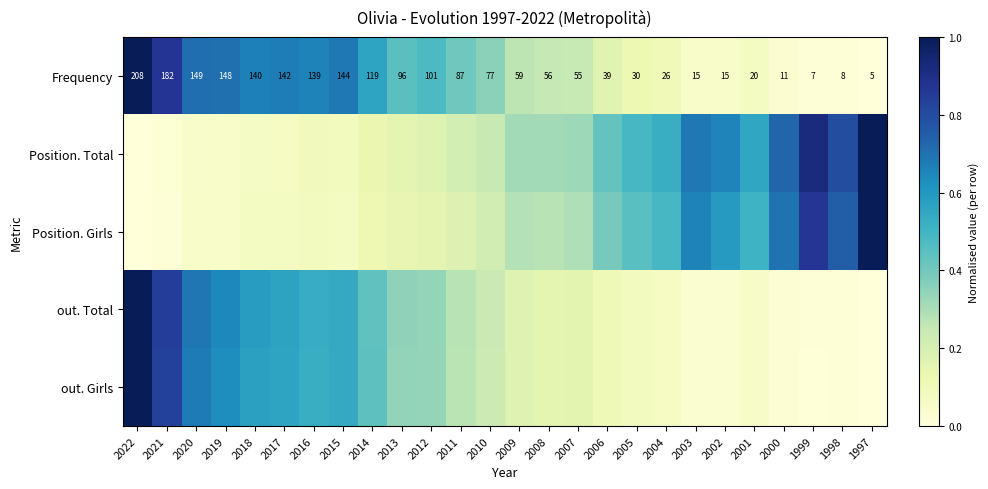

At which category does the chart reach its peak across all series?

2022